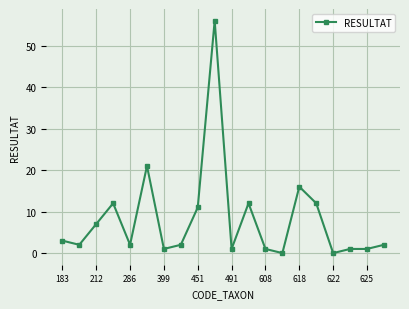

Count the number of categories in the chart.

20